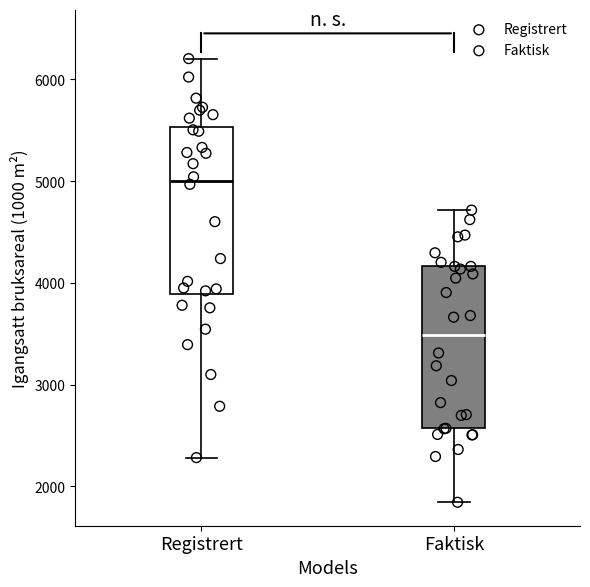

Which box has the highest median line?

Registrert